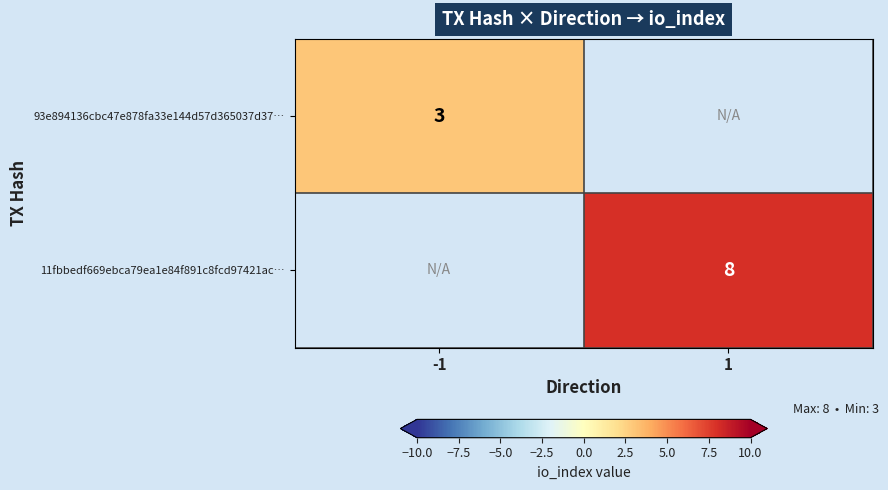

The value of 11fbbedf669ebca79ea1e84f891c8fcd97421ac… at 1 is 5. True or false?

False